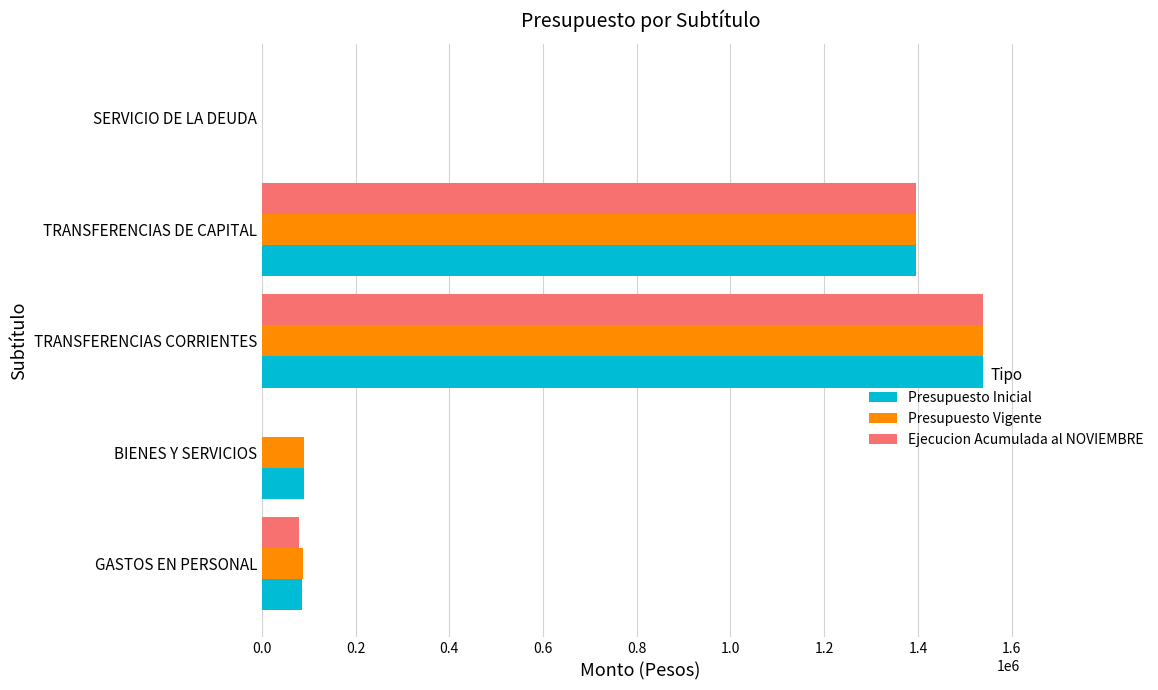

At which category is the sum across all series the highest?

TRANSFERENCIAS CORRIENTES